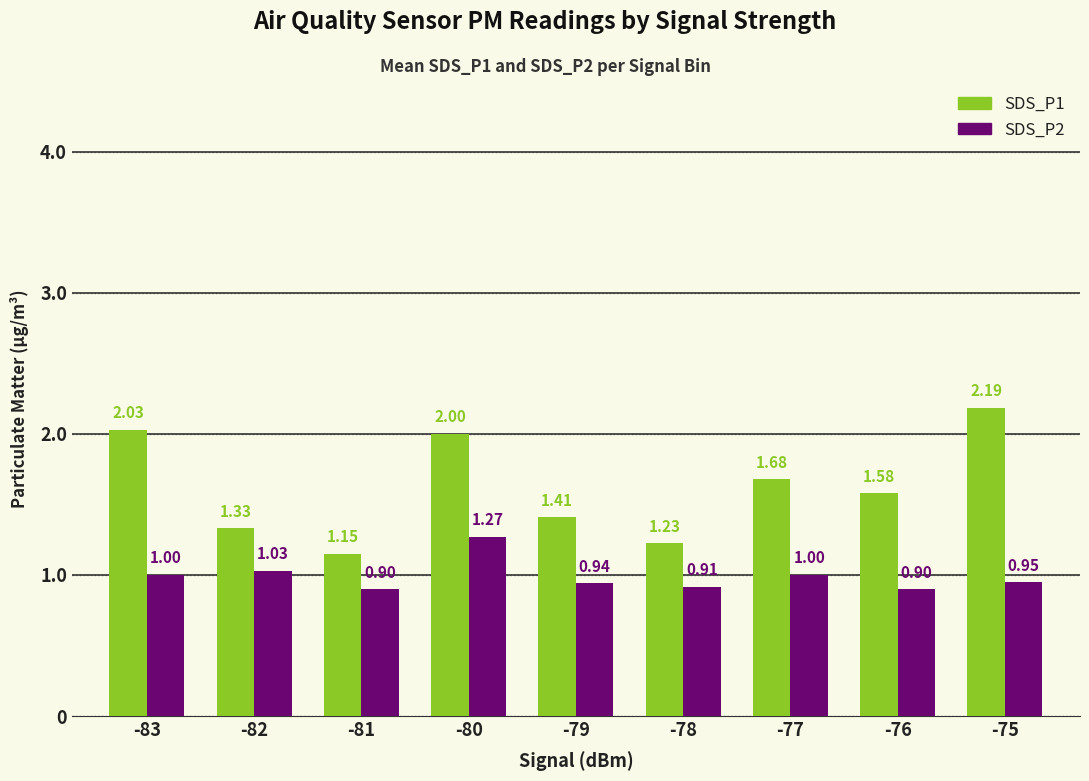

Is the value of SDS_P2 at -76 greater than the value of SDS_P1 at -76?

No